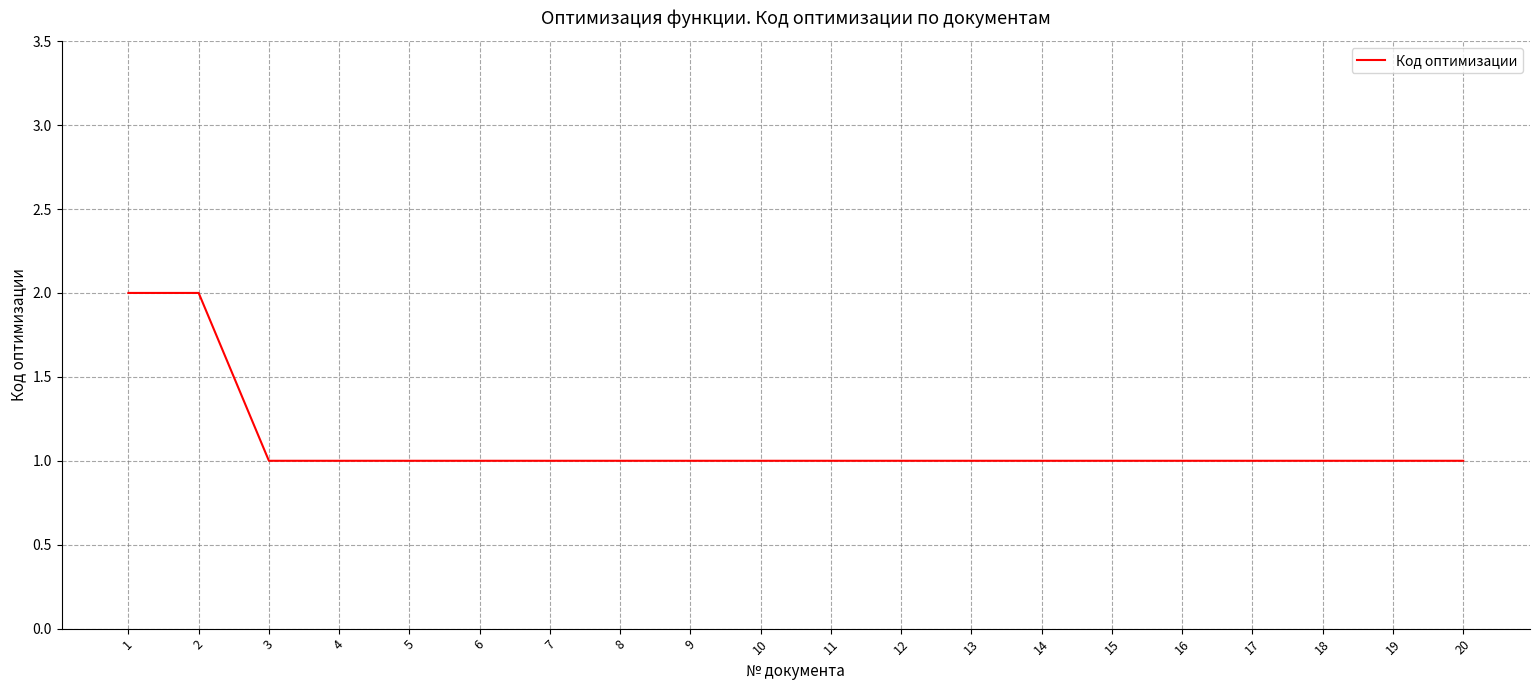

How many distinct data groups are displayed?

1